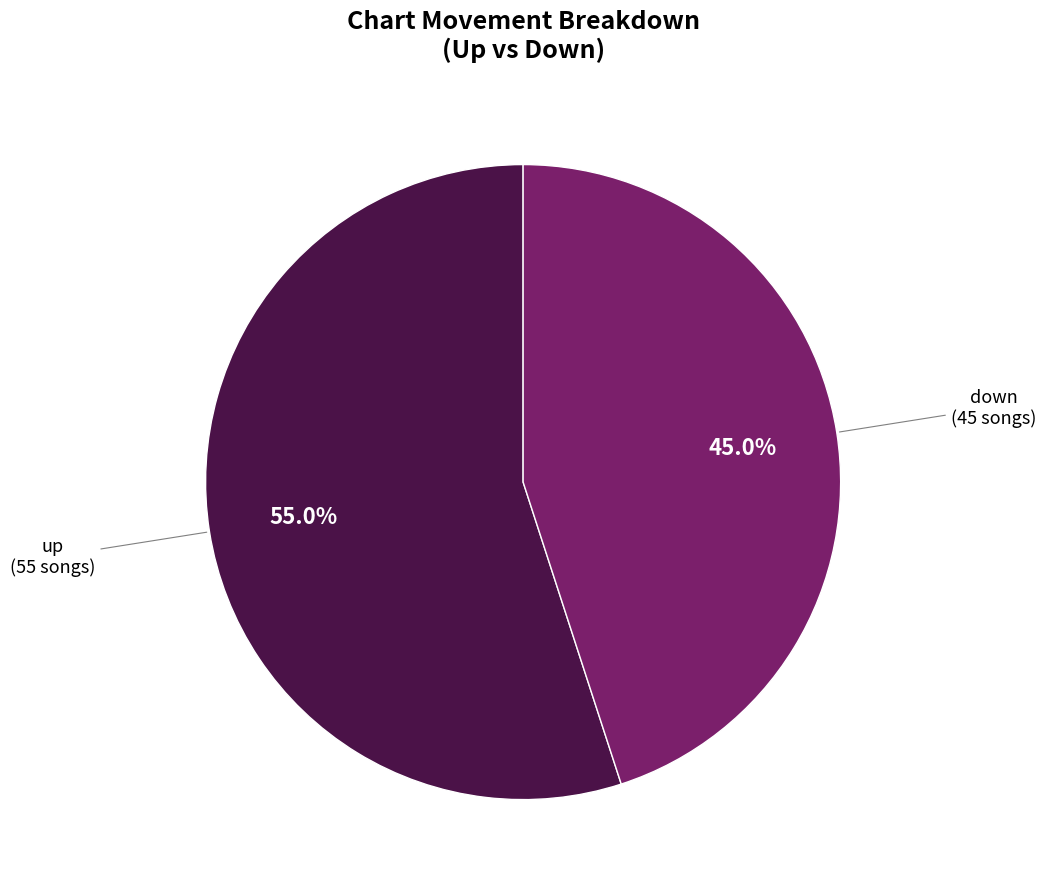

How many slices are in this pie chart?

2